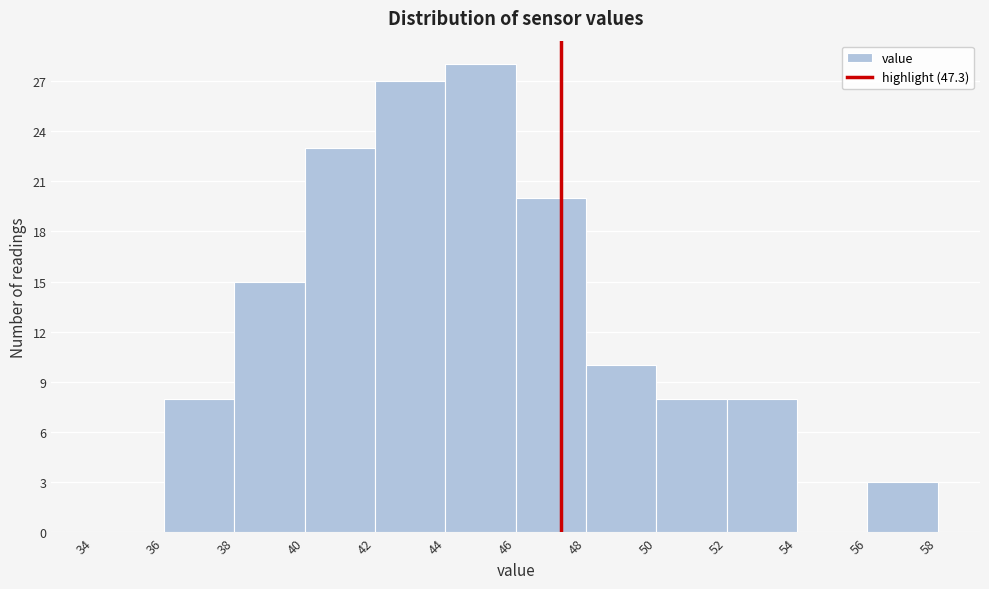

Reading left to right, list every bar in this chart as the range it spans on the x-axis followed by its height. The values are not printed on the chart, so give them approximately, as read against the axis.

34 to 36: 0
36 to 38: 8
38 to 40: 15
40 to 42: 23
42 to 44: 27
44 to 46: 28
46 to 48: 20
48 to 50: 10
50 to 52: 8
52 to 54: 8
54 to 56: 0
56 to 58: 3